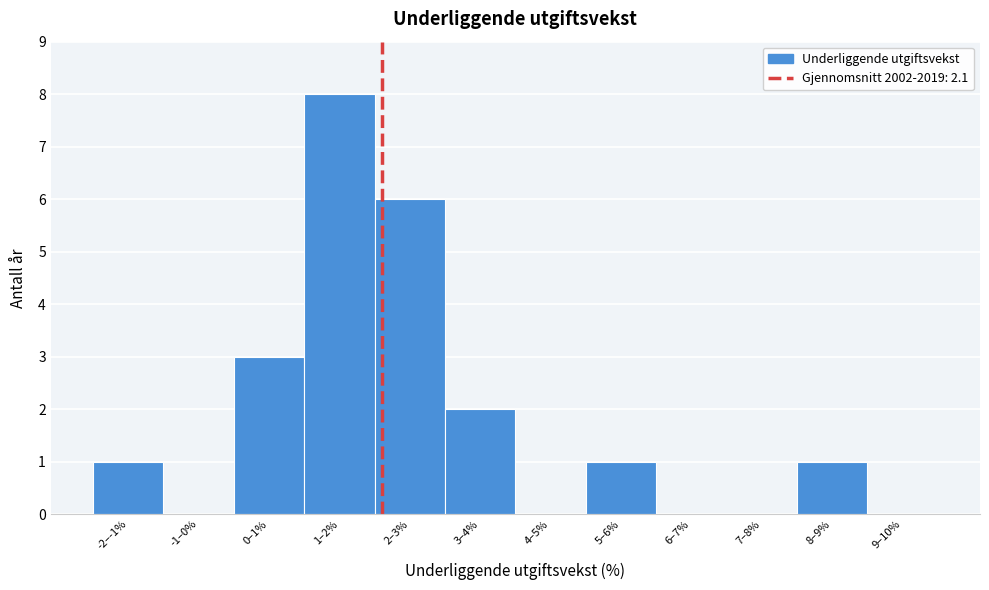

Reading right to left, extract all data points from this chart.

9–10%=0	8–9%=1	7–8%=0	6–7%=0	5–6%=1	4–5%=0	3–4%=2	2–3%=6	1–2%=8	0–1%=3	-1–0%=0	-2–-1%=1